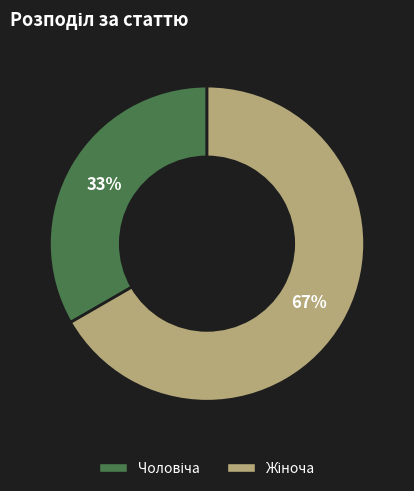

Is there a majority slice in this chart?

Yes